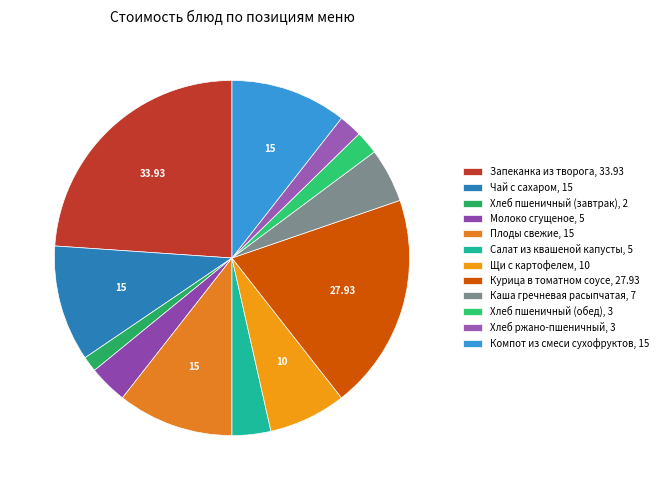

Count the number of slices in the pie.

12